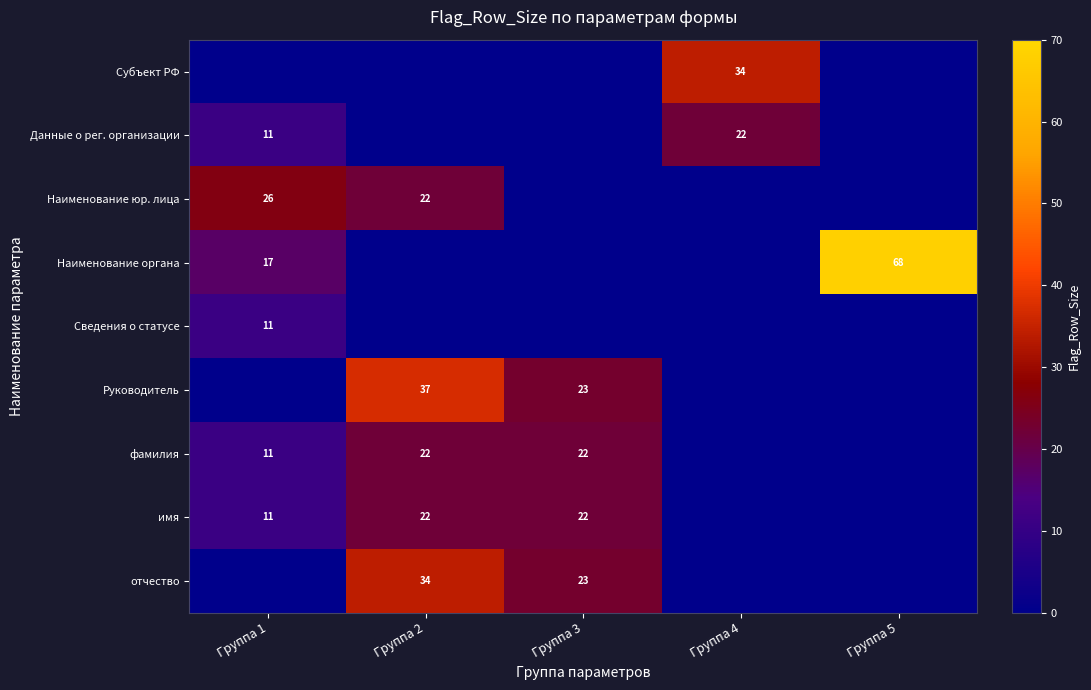

Which has a higher value, Группа 2 or Группа 3?

Группа 2